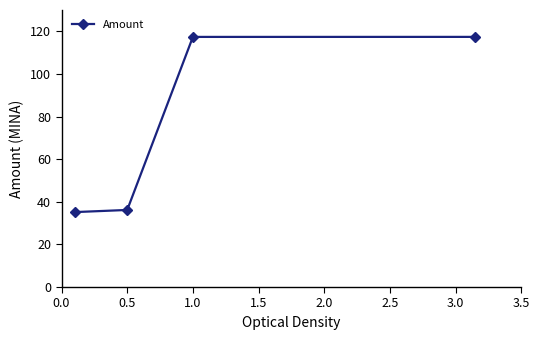

Does the chart have visible grid lines?

No